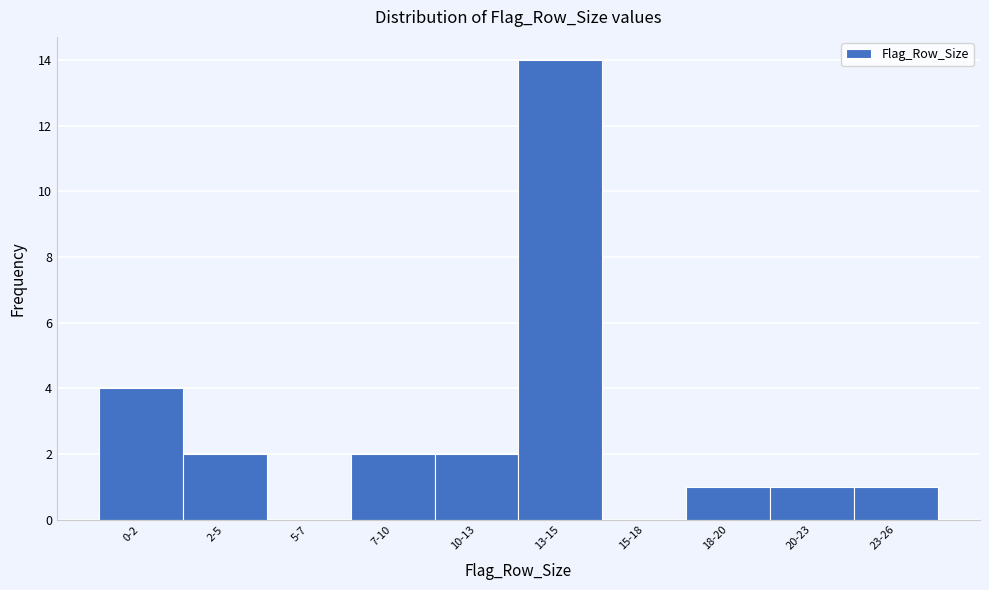

Reading right to left, extract all data points from this chart.

23-26=1	20-23=1	18-20=1	15-18=0	13-15=14	10-13=2	7-10=2	5-7=0	2-5=2	0-2=4